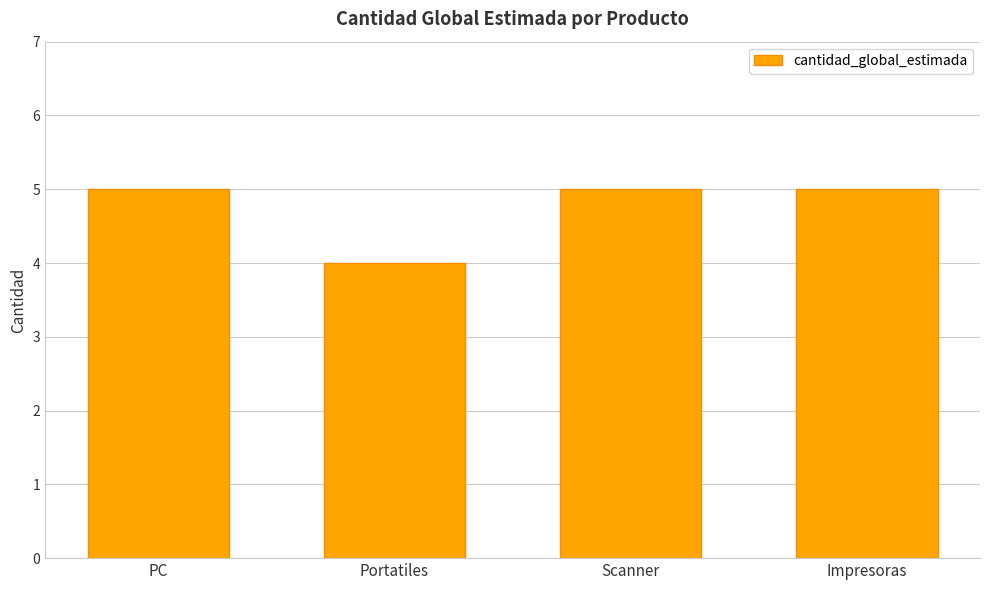

What is the approximate value at Impresoras?

5